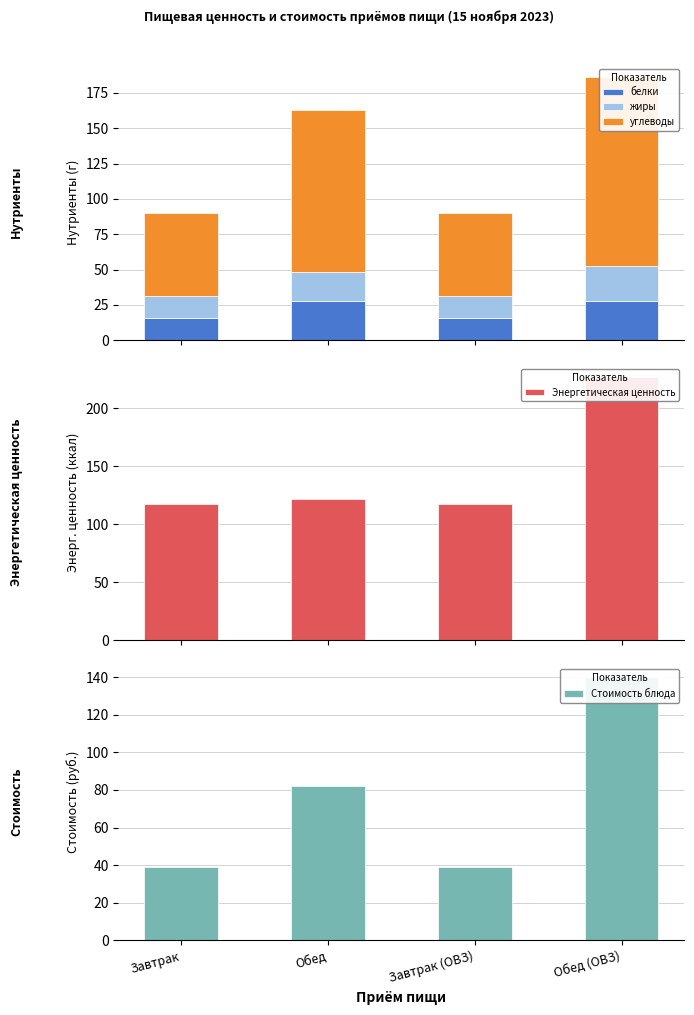

What is the smallest value displayed?

15.5